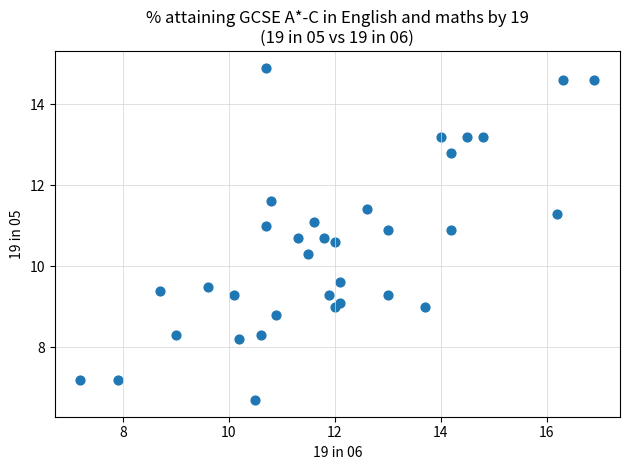

What is the range of Y values (max minus min)?

8.2